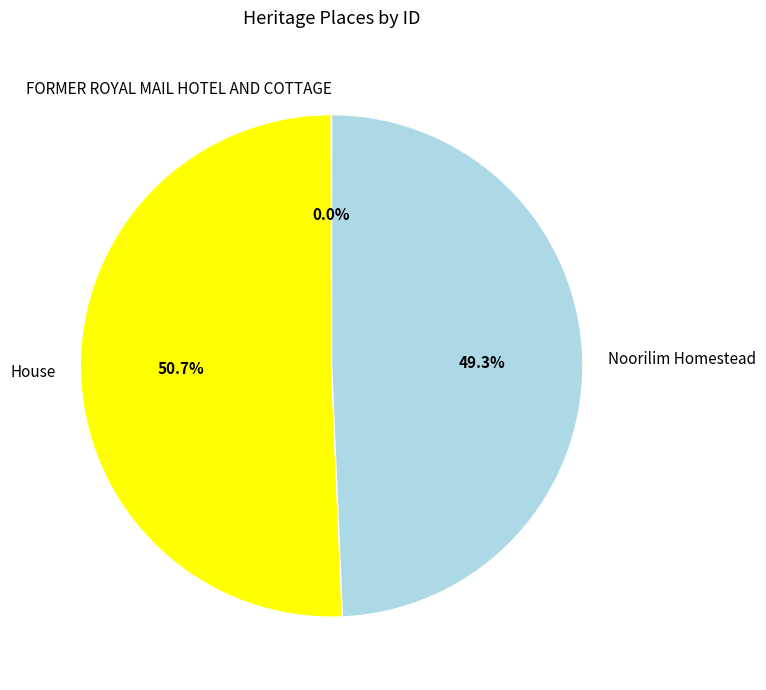

What is the largest slice in the pie chart?

House